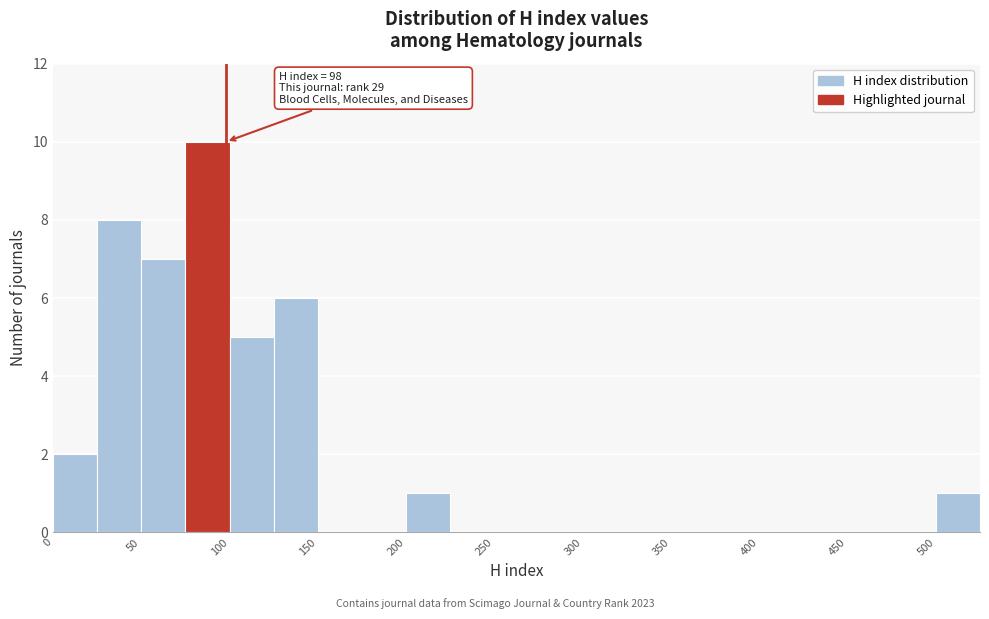

Which range on the x-axis has the tallest bar?

75 to 100